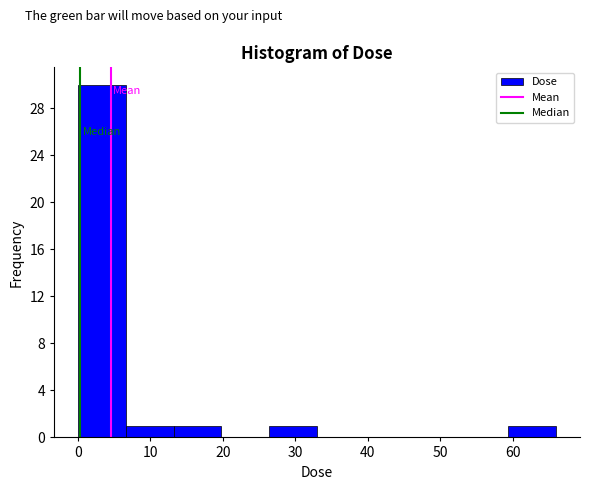

Reading left to right, list every bar in this chart as the range it spans on the x-axis followed by its height. Neither the bar edges nor the heights are printed on the chart, so give them approximately, as read against the axes.

0 to 7: 30
7 to 13: 1
13 to 20: 1
20 to 26: 0
26 to 33: 1
33 to 40: 0
40 to 46: 0
46 to 53: 0
53 to 59: 0
59 to 66: 1